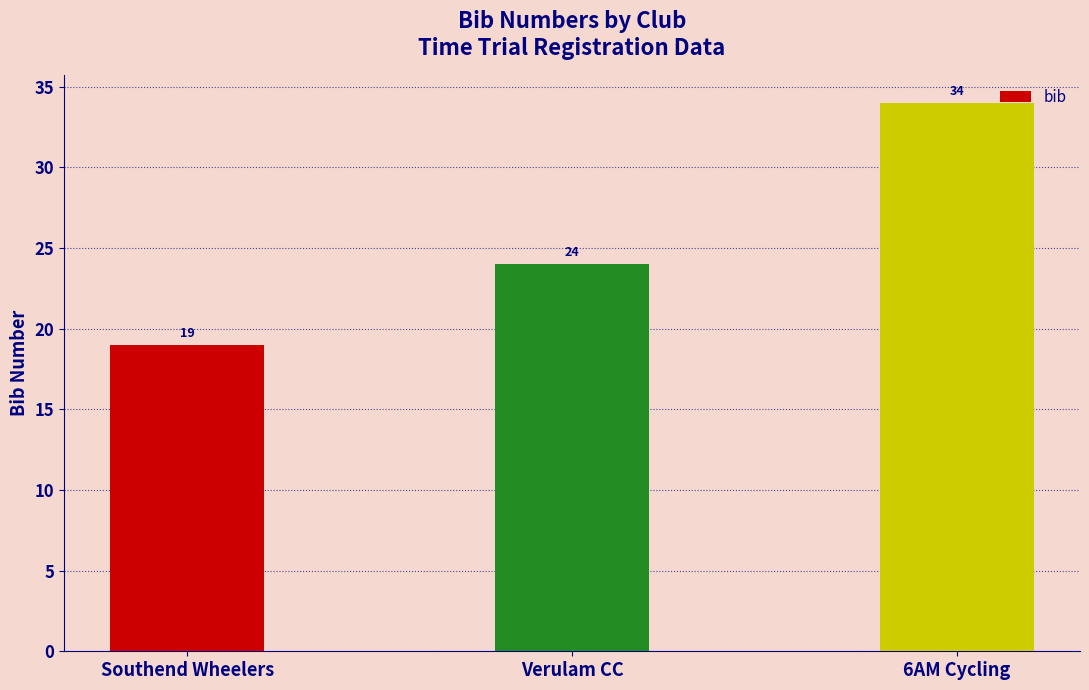

True or false: the data shows 39 at Verulam CC.

False